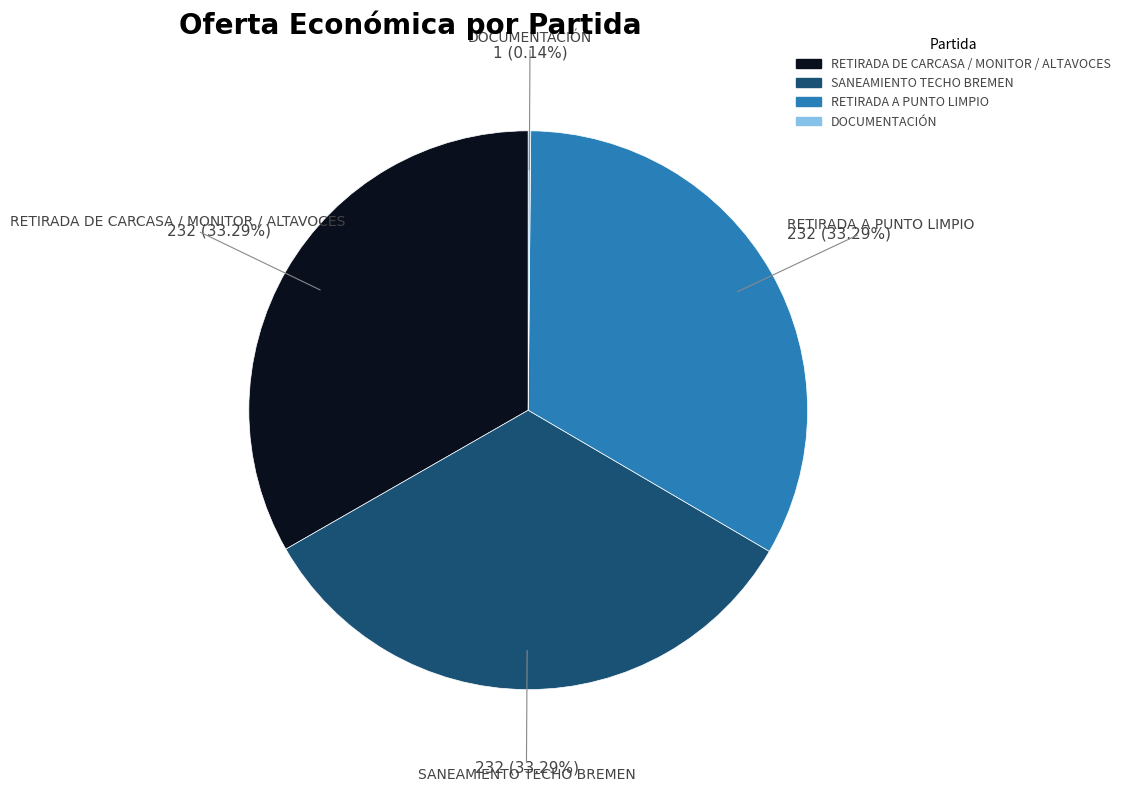

Does RETIRADA A PUNTO LIMPIO account for over 50% of the chart?

No